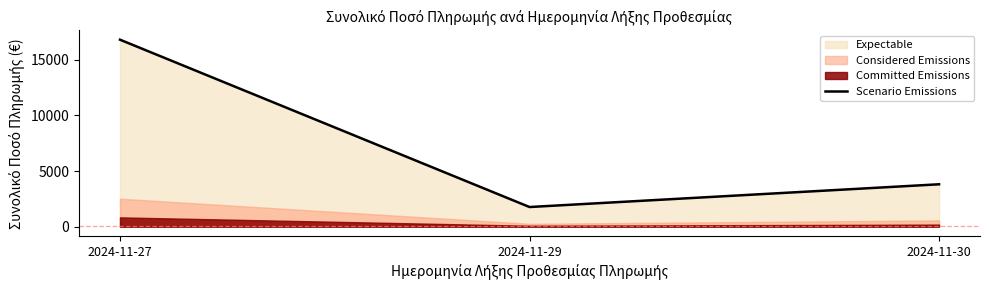

What is the ratio of the value at 2024-11-27 to the value at 2024-11-30?

4.4